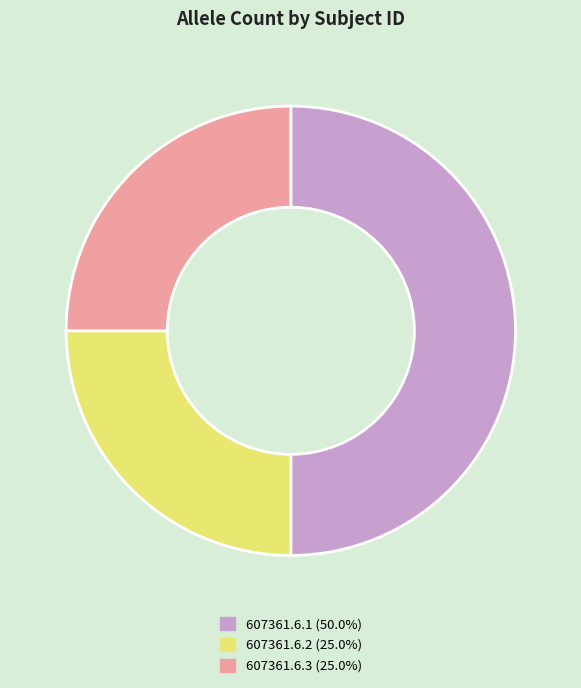

True or false: 607361.6.1 accounts for 61% of the total.

False